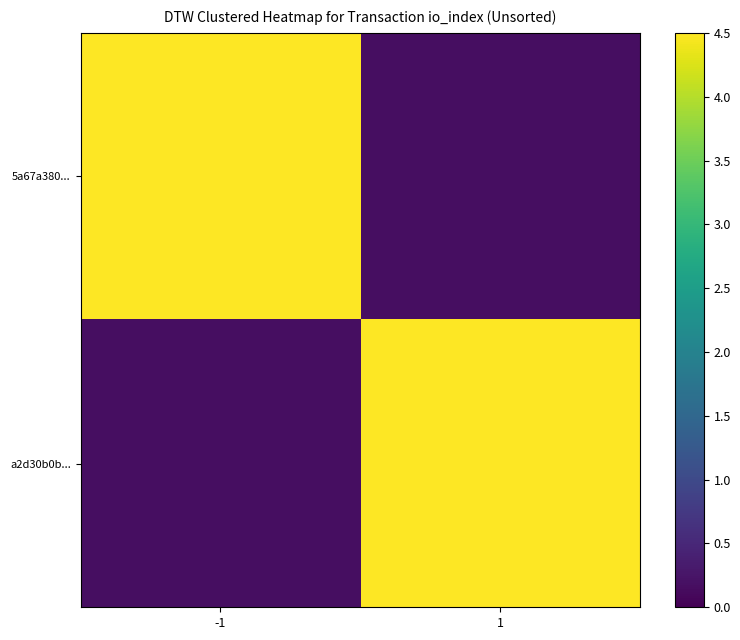

What is the spread (max minus min) of values at -1?

4.3